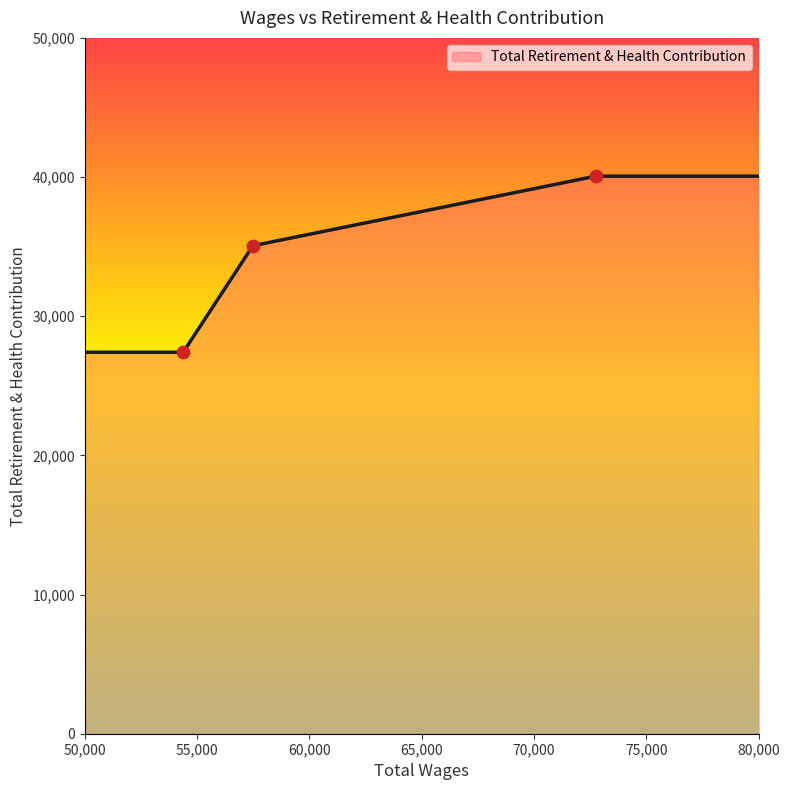

True or false: there are more than 2 points higher than both neighbors.

False